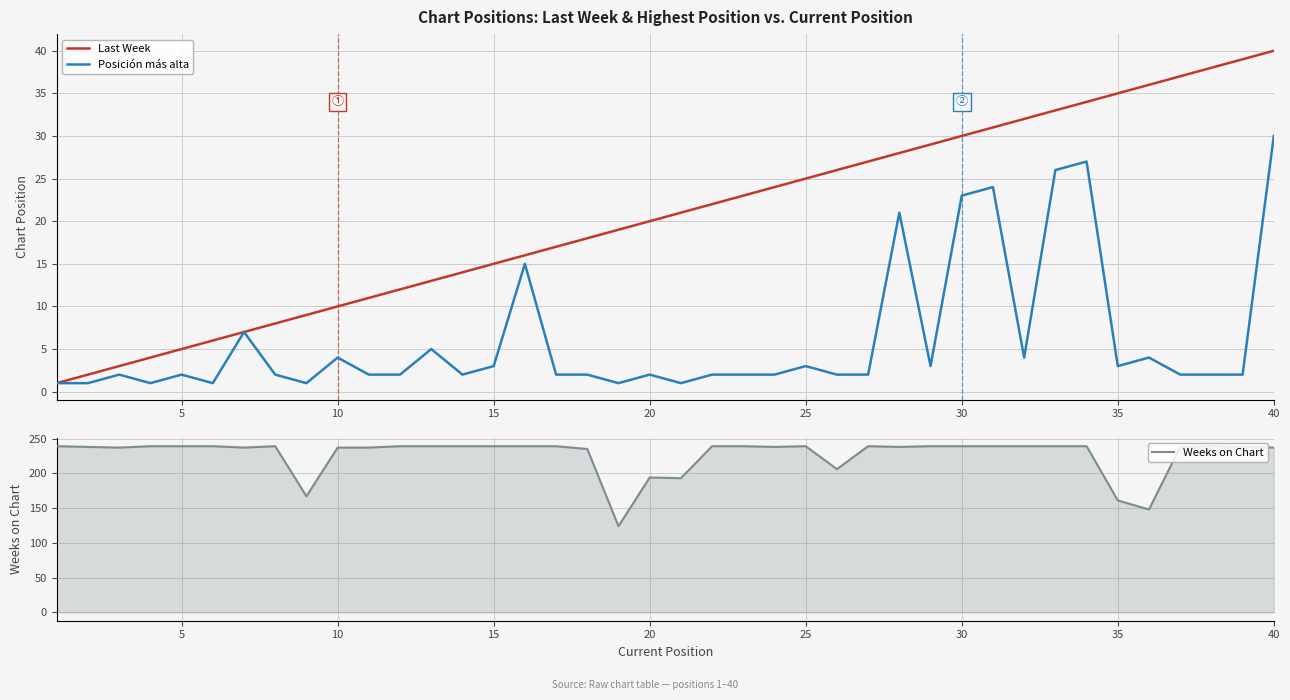

At which label does Last Week reach its peak?

40